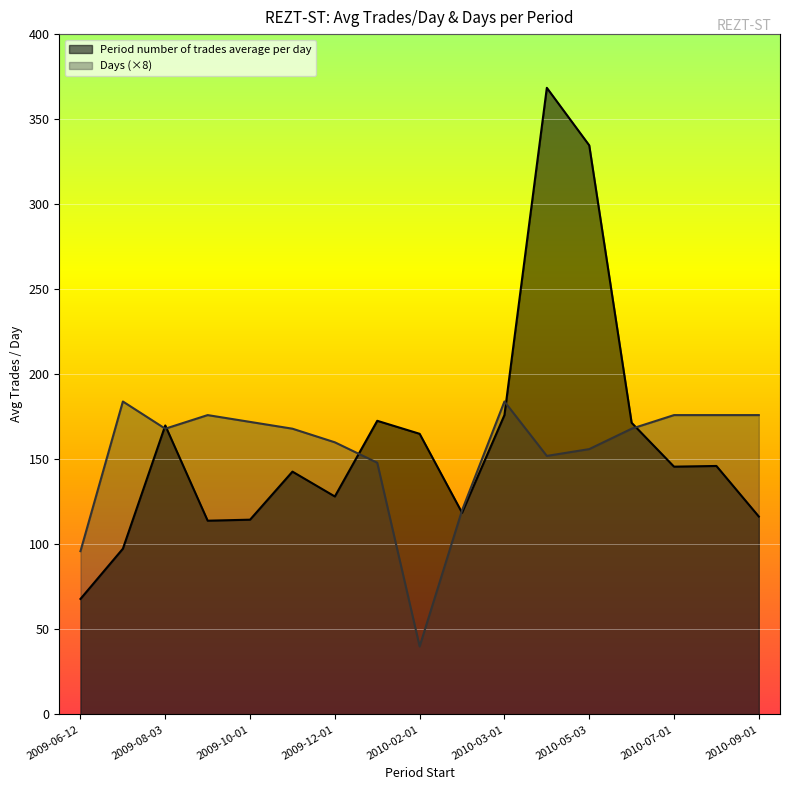

At which label is Days closest to 112?

2010-02-08